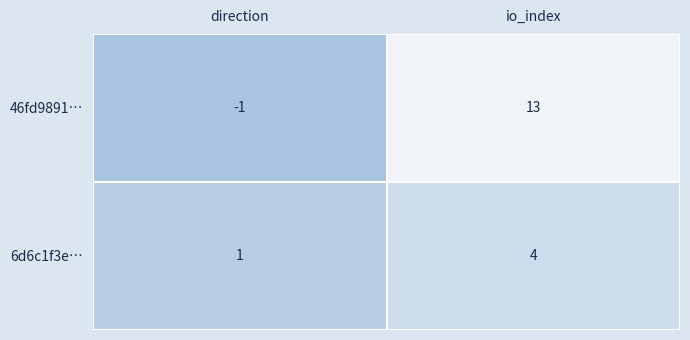

Which category has the highest value across all series?

io_index